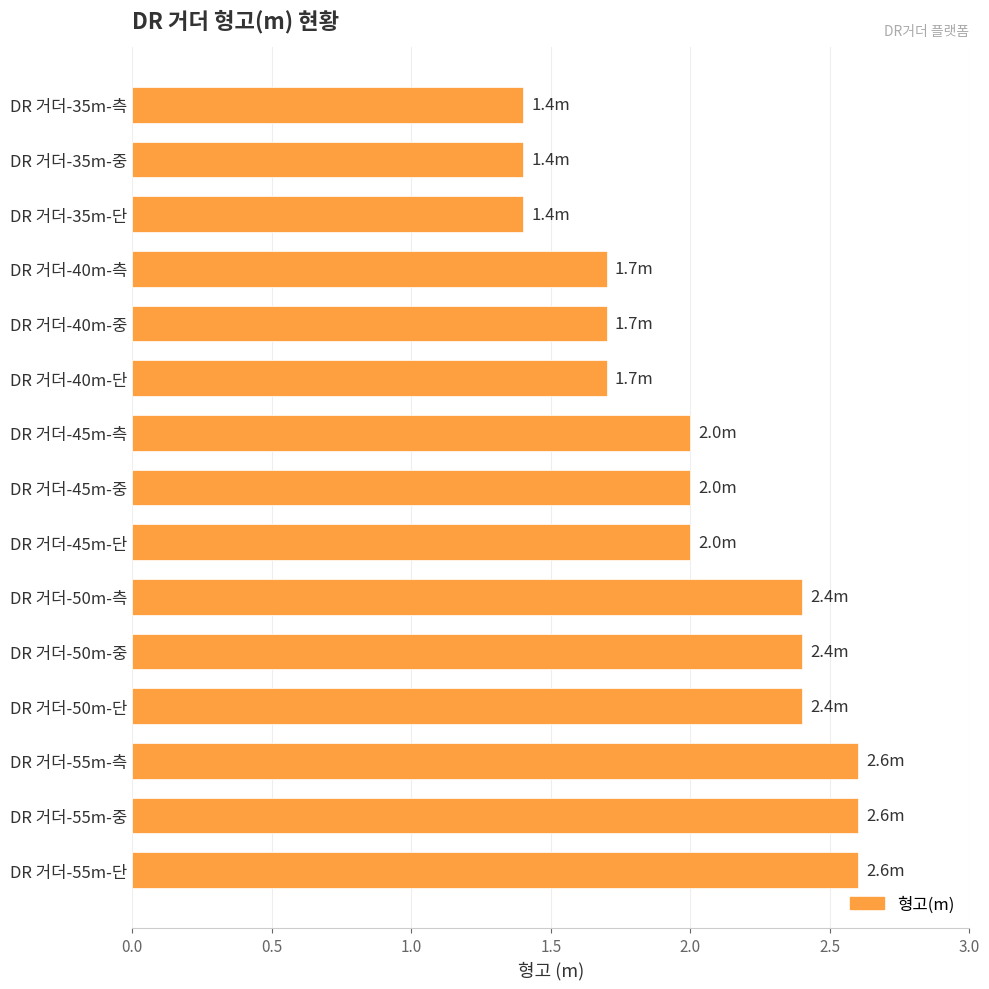

What is the average value?

2.0